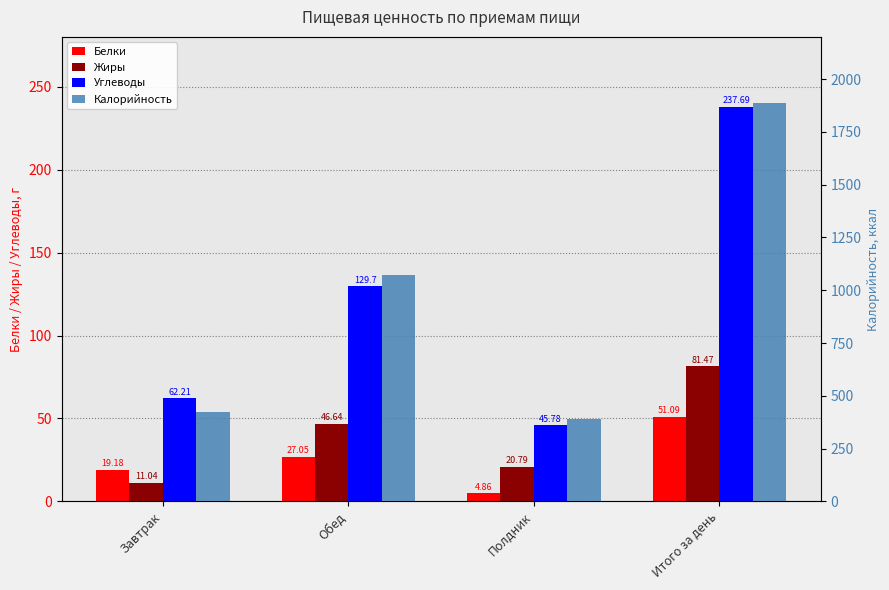

List the labels in order of Белки value, smallest first.

Полдник, Завтрак, Обед, Итого за день